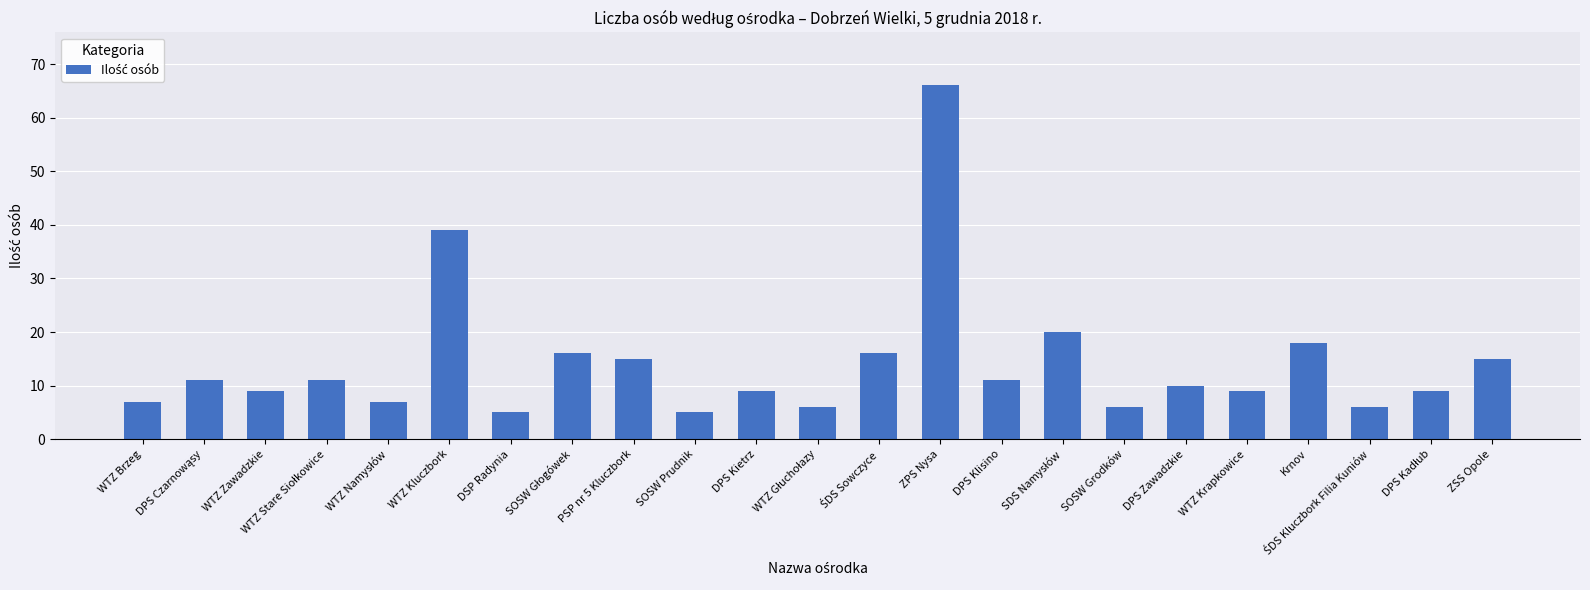

What is the difference between the values at ZPS Nysa and ZSS Opole?

51